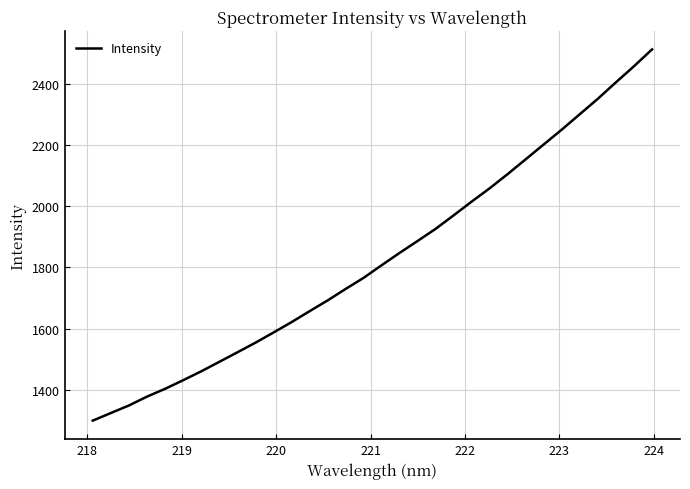

How many lines are shown in the chart?

1